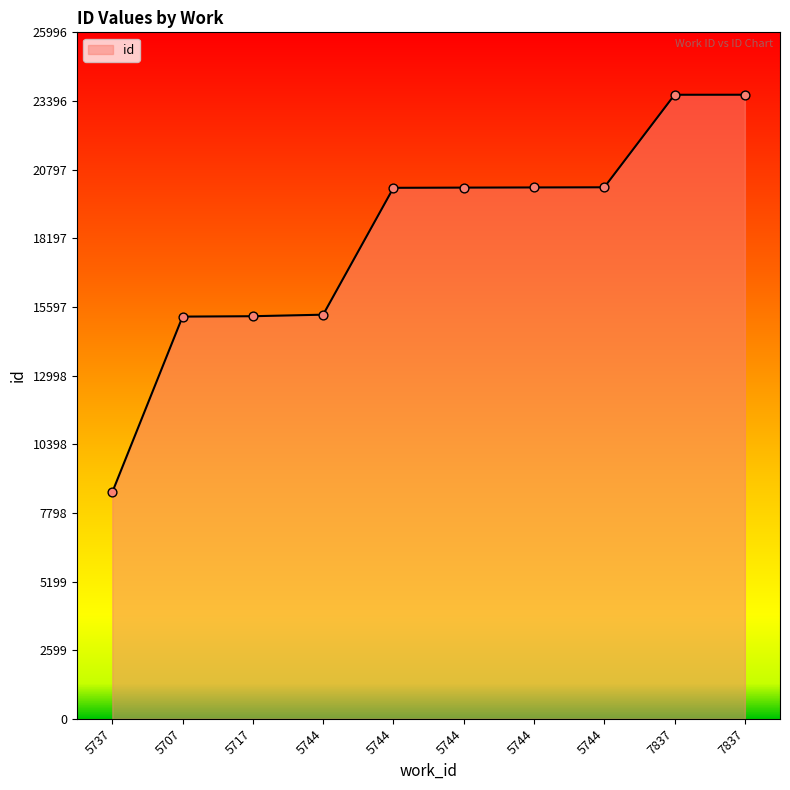

Between 5744 and 5744, which is larger?

5744